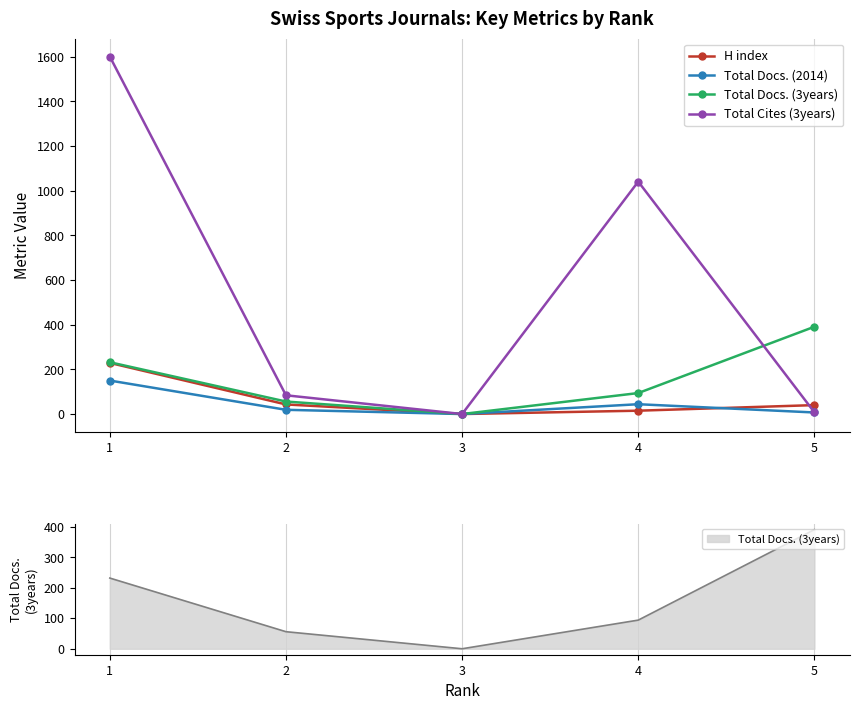

What is the total value across all series at 4?

1194